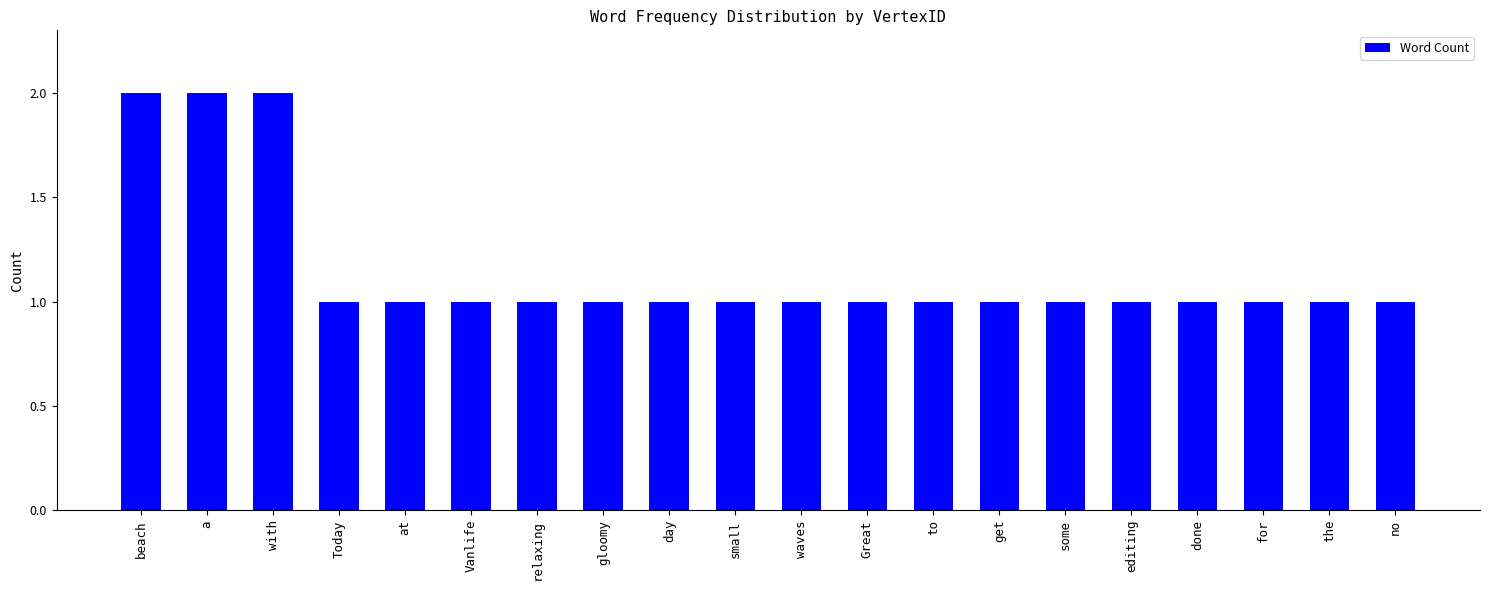

Reading left to right, list all the values displayed in this chart.

beach=2	a=2	with=2	Today=1	at=1	Vanlife=1	relaxing=1	gloomy=1	day=1	small=1	waves=1	Great=1	to=1	get=1	some=1	editing=1	done=1	for=1	the=1	no=1